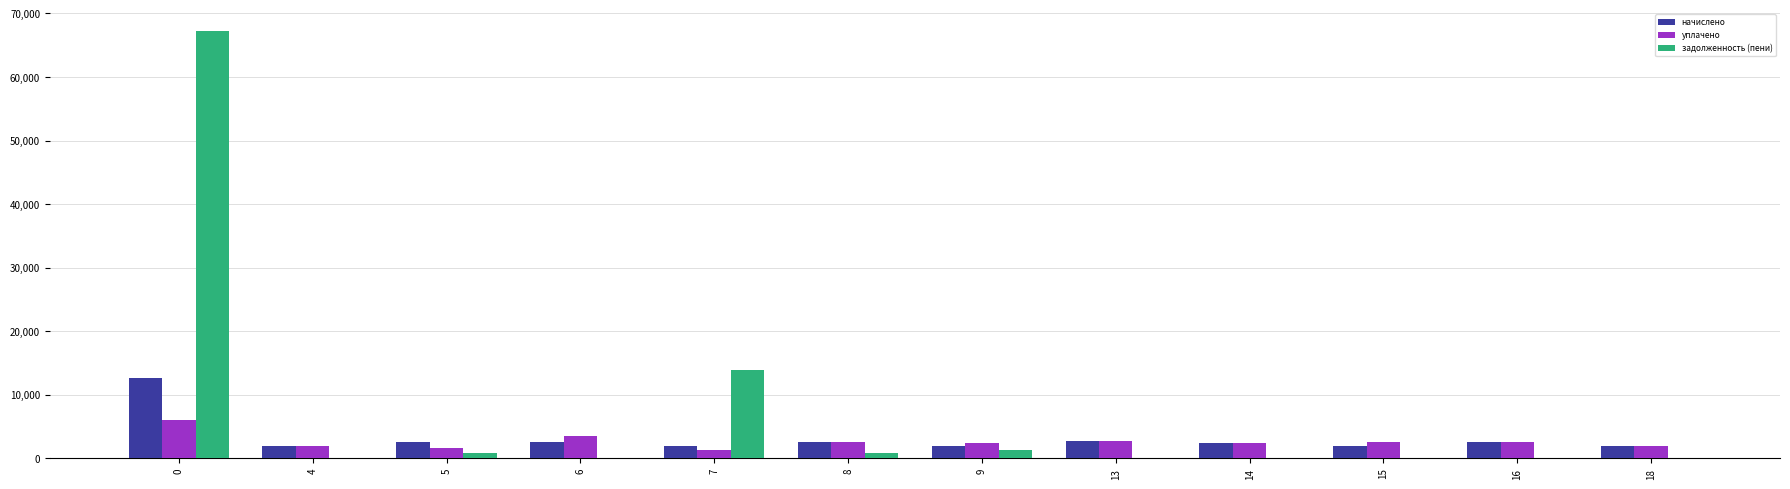

What is the maximum value for уплачено?

6045.5